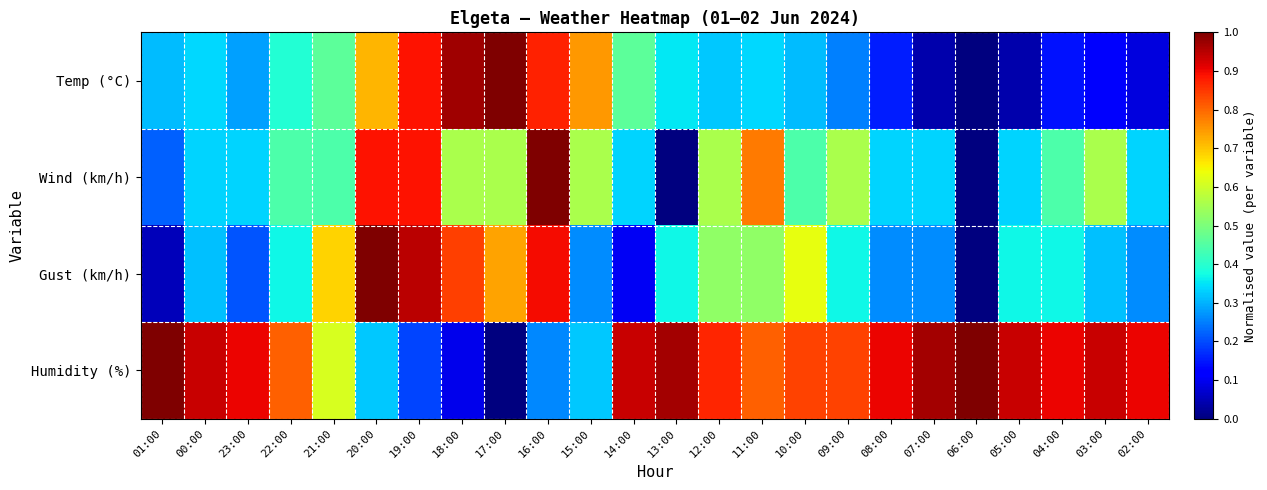

Reading left to right, what are all the values shown in this chart?

Temp (°C): 01:00=0.3	00:00=0.3	23:00=0.3	22:00=0.4	21:00=0.5	20:00=0.7	19:00=0.9	18:00=1.0	17:00=1.0	16:00=0.9	15:00=0.7	14:00=0.5	13:00=0.4	12:00=0.3	11:00=0.3	10:00=0.3	09:00=0.3	08:00=0.2	07:00=0.0	06:00=0.0	05:00=0.0	04:00=0.1	03:00=0.1	02:00=0.1
Wind (km/h): 01:00=0.2	00:00=0.3	23:00=0.3	22:00=0.4	21:00=0.4	20:00=0.9	19:00=0.9	18:00=0.6	17:00=0.6	16:00=1.0	15:00=0.6	14:00=0.3	13:00=0.0	12:00=0.6	11:00=0.8	10:00=0.4	09:00=0.6	08:00=0.3	07:00=0.3	06:00=0.0	05:00=0.3	04:00=0.4	03:00=0.6	02:00=0.3
Gust (km/h): 01:00=0.1	00:00=0.3	23:00=0.2	22:00=0.4	21:00=0.7	20:00=1.0	19:00=0.9	18:00=0.8	17:00=0.7	16:00=0.9	15:00=0.3	14:00=0.1	13:00=0.4	12:00=0.5	11:00=0.5	10:00=0.6	09:00=0.4	08:00=0.3	07:00=0.3	06:00=0.0	05:00=0.4	04:00=0.4	03:00=0.3	02:00=0.3
Humidity (%): 01:00=1.0	00:00=0.9	23:00=0.9	22:00=0.8	21:00=0.6	20:00=0.3	19:00=0.2	18:00=0.1	17:00=0.0	16:00=0.3	15:00=0.3	14:00=0.9	13:00=1.0	12:00=0.9	11:00=0.8	10:00=0.8	09:00=0.8	08:00=0.9	07:00=1.0	06:00=1.0	05:00=0.9	04:00=0.9	03:00=0.9	02:00=0.9